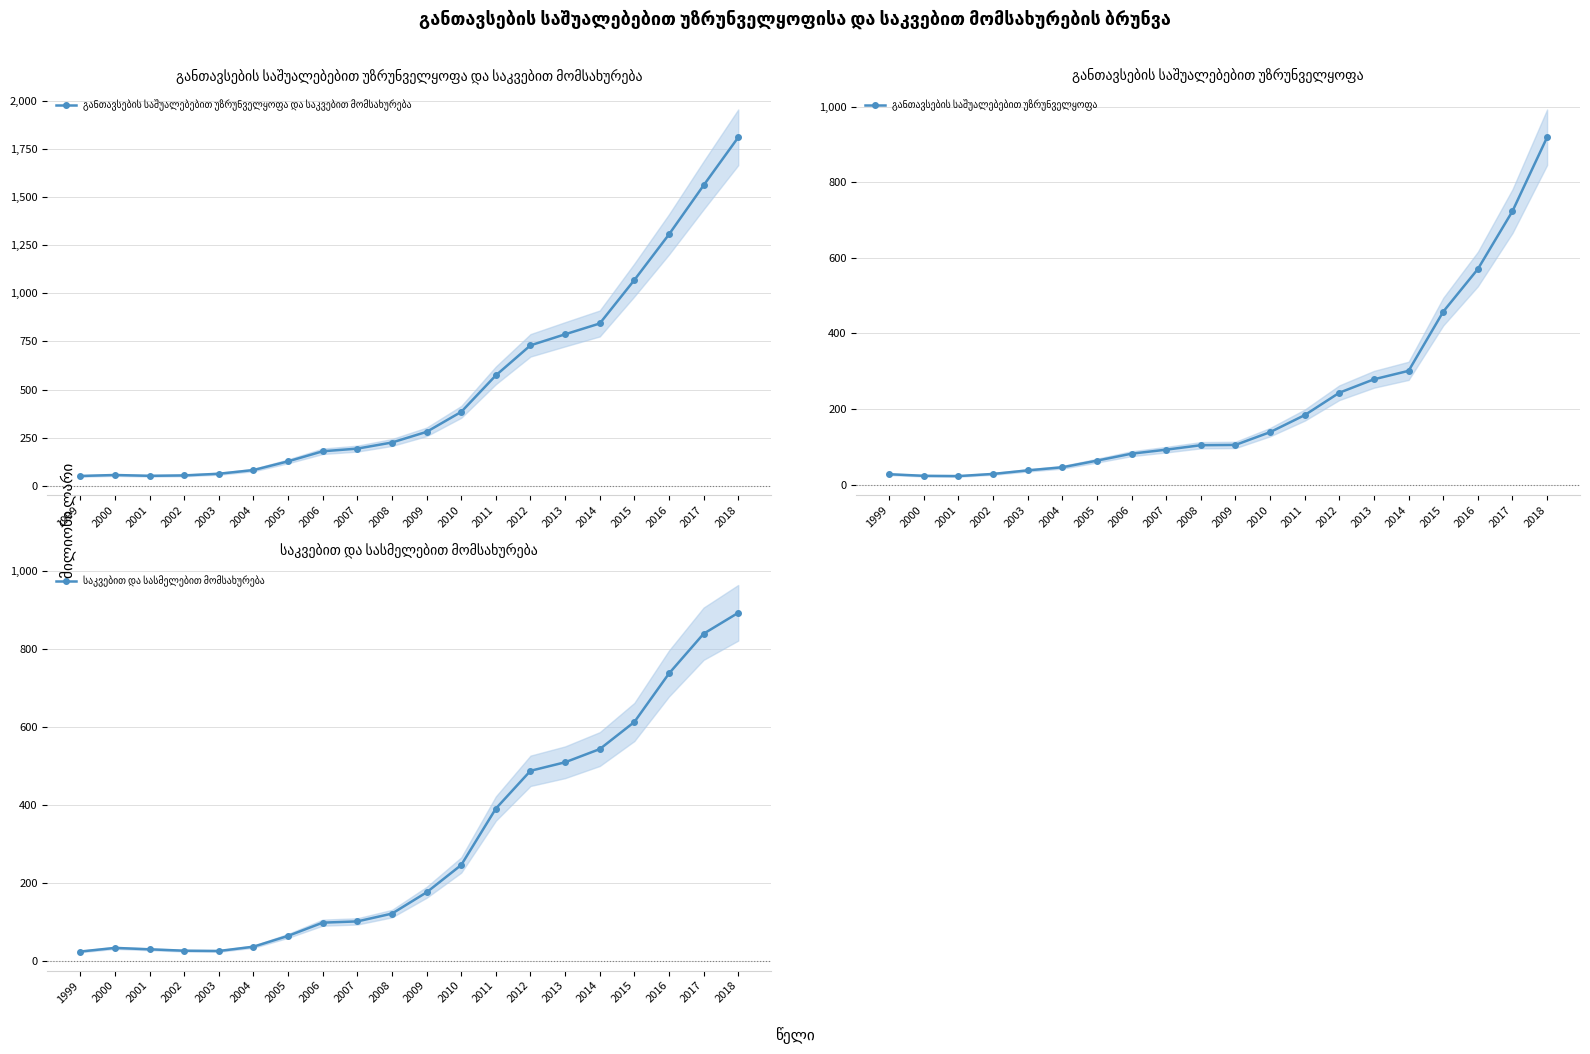

How many distinct data groups are displayed?

3